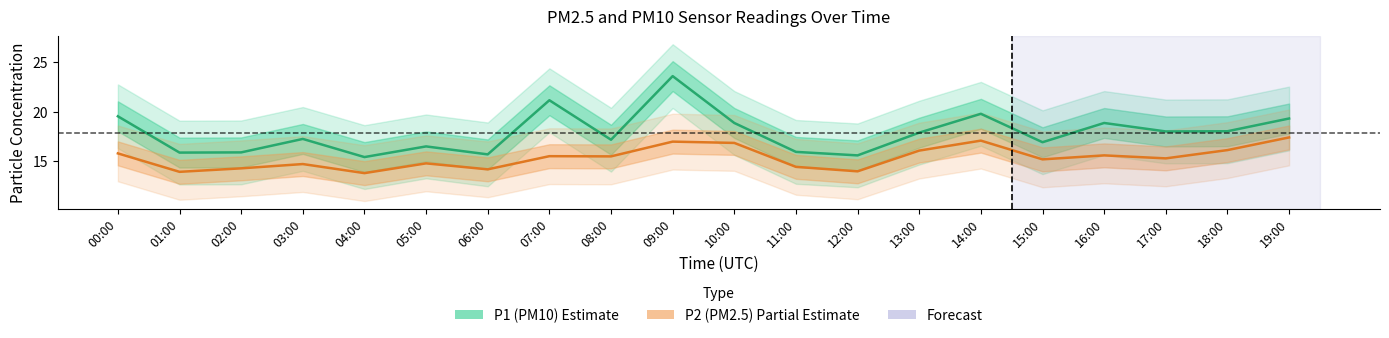

Is this an area chart (filled region under the line)?

No